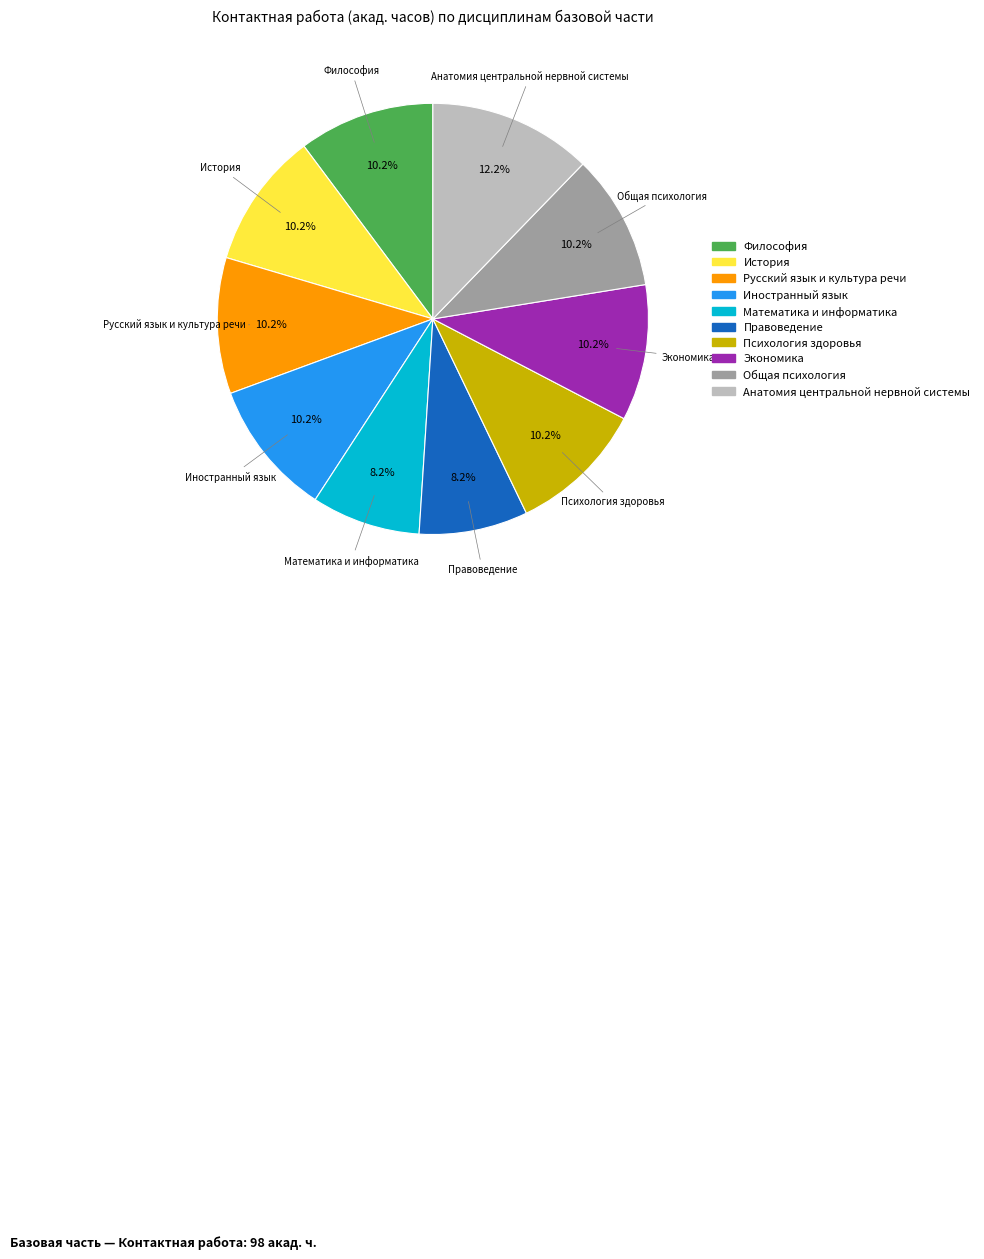

Is there a majority slice in this chart?

No